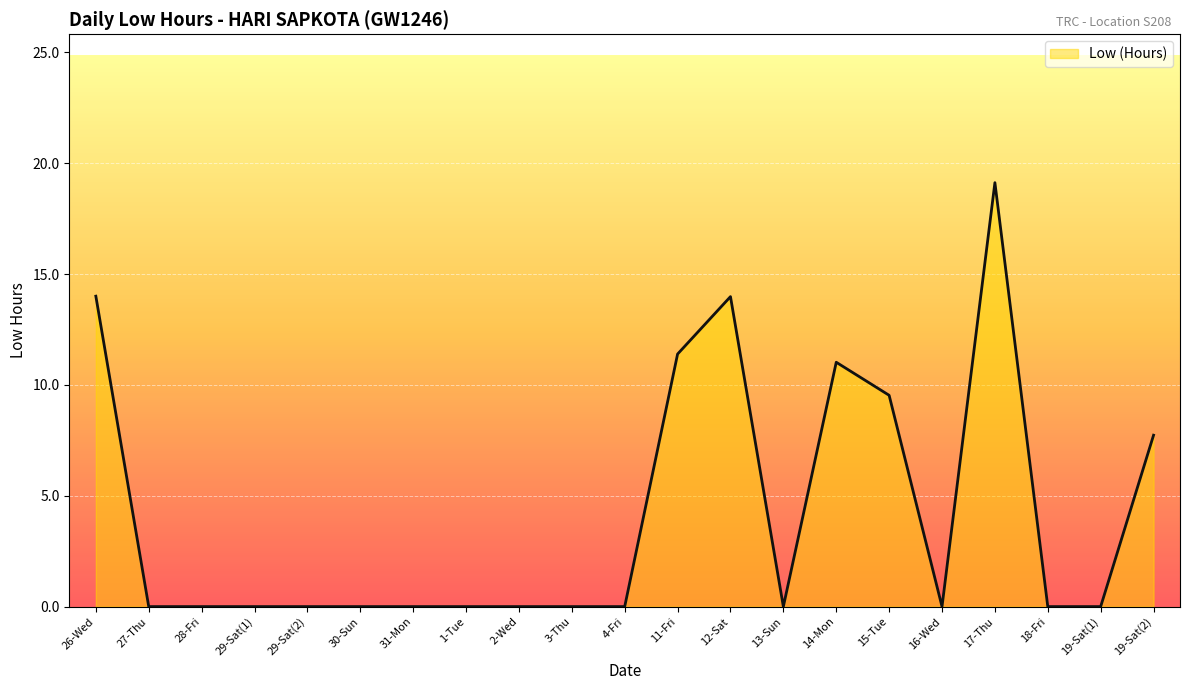

Reading left to right, extract all data points from this chart.

14.0	0.0	0.0	0.0	0.0	0.0	0.0	0.0	0.0	0.0	0.0	11.4	14.0	0.0	11.0	9.5	0.0	19.1	0.0	0.0	7.7